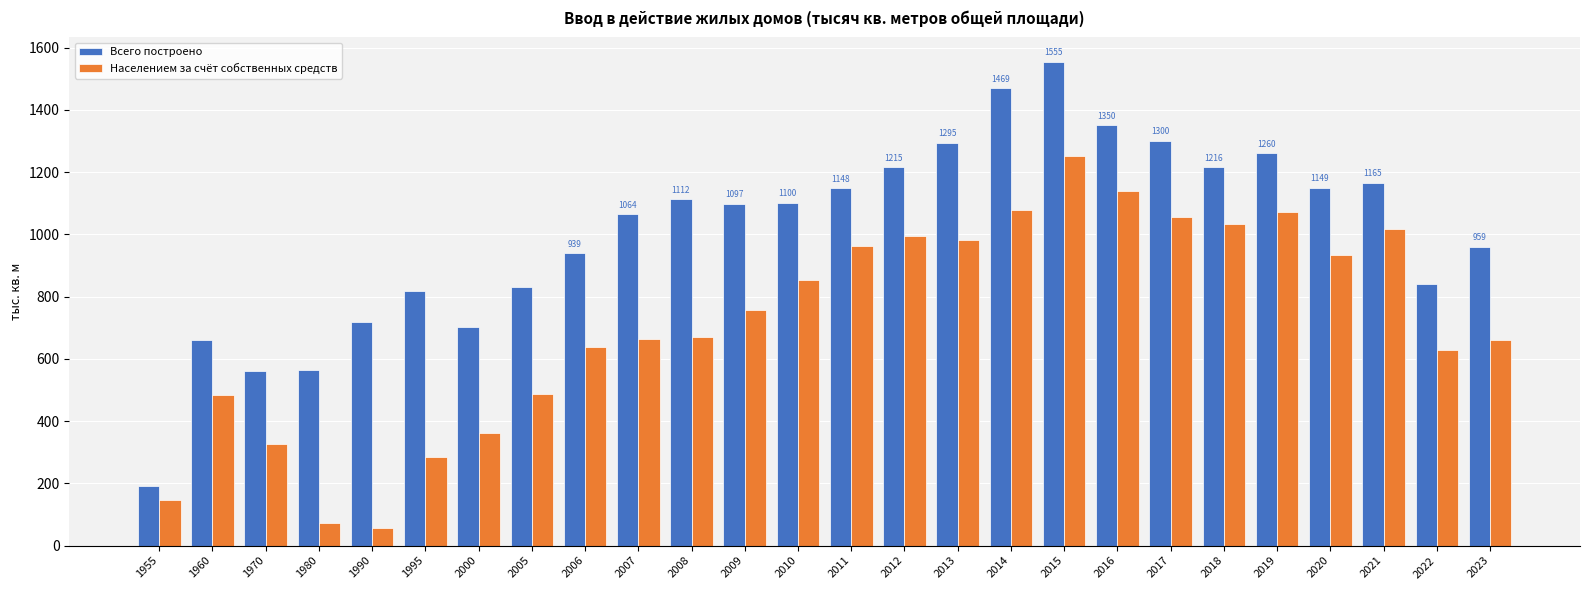

What is the maximum value shown in the chart?

1554.9